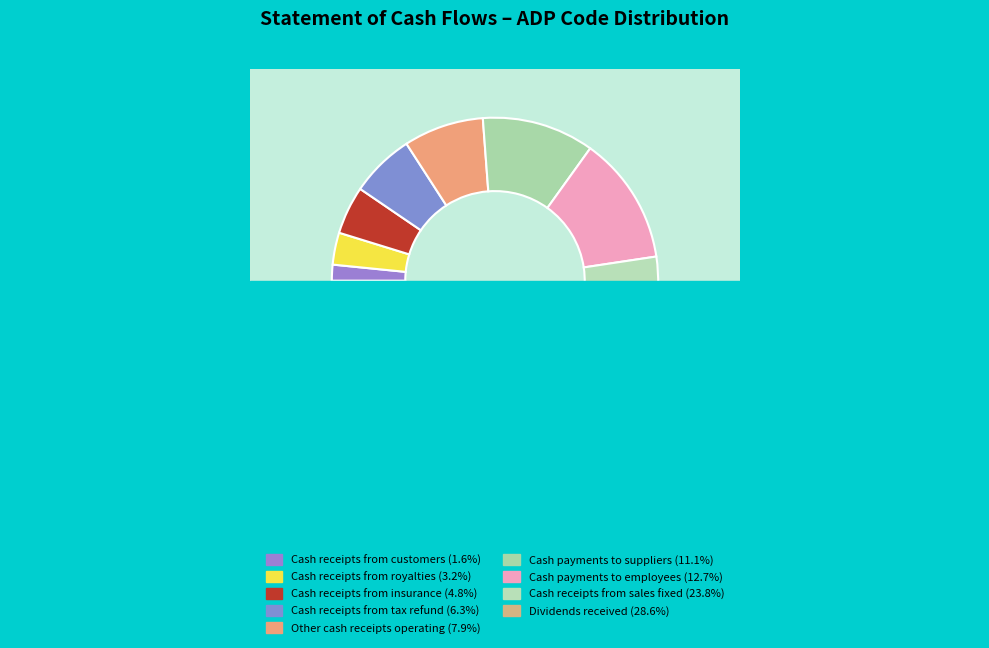

Which slice is the largest?

Dividends received